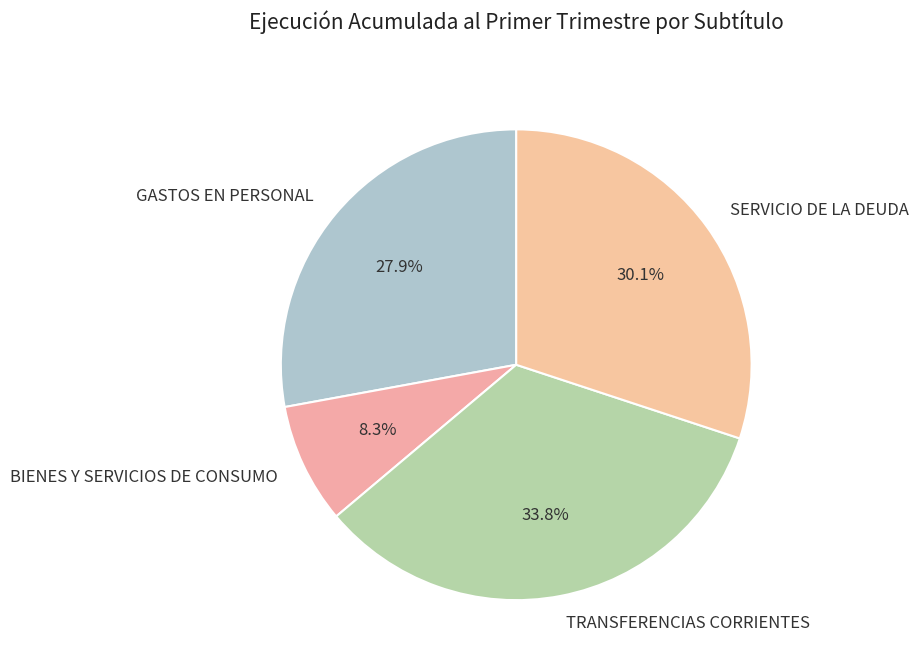

How much of the chart is everything except TRANSFERENCIAS CORRIENTES?

66.2%